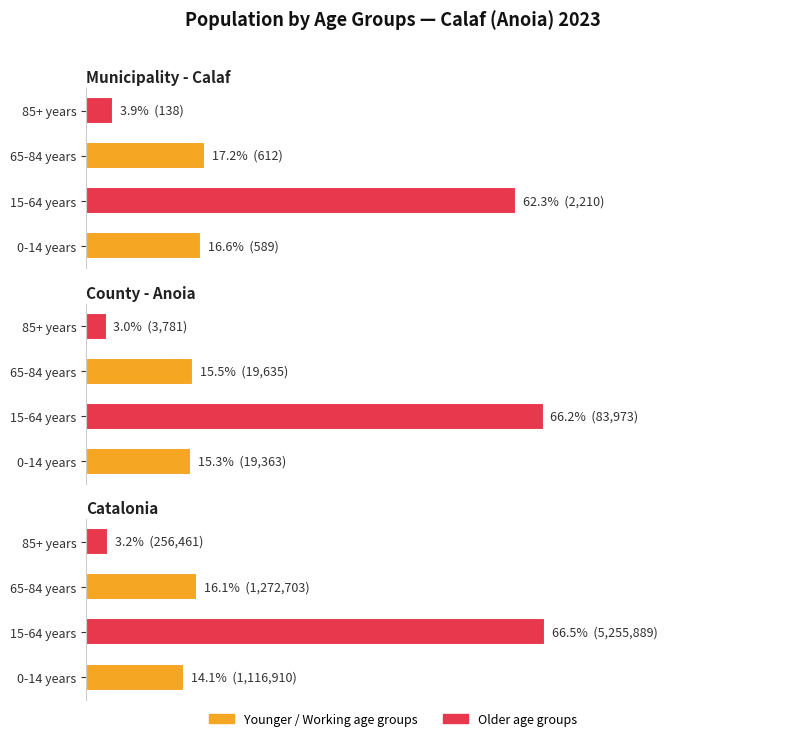

What is the average value of the Catalonia series?

25.0